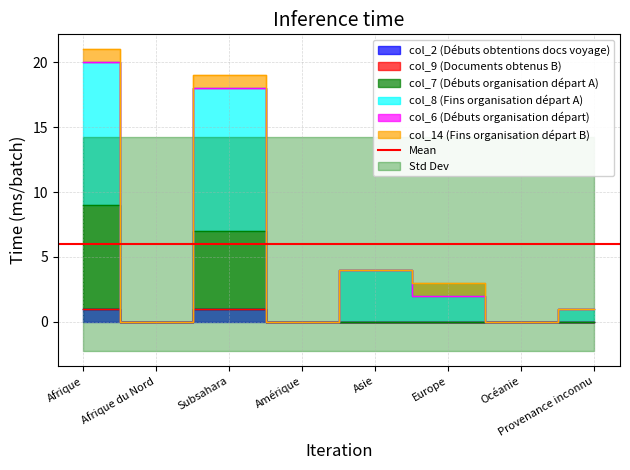

How many values in col_8 (Fins organisation départ A) are above zero?

5